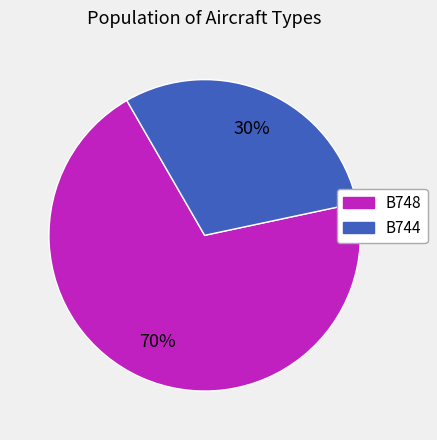

What is the ratio of the value at B748 to the value at B744?

2.3